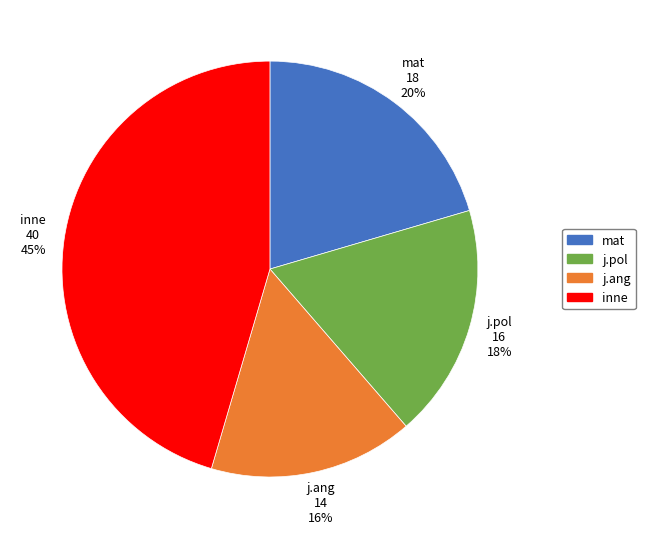

Between j.ang and inne, which is larger?

inne